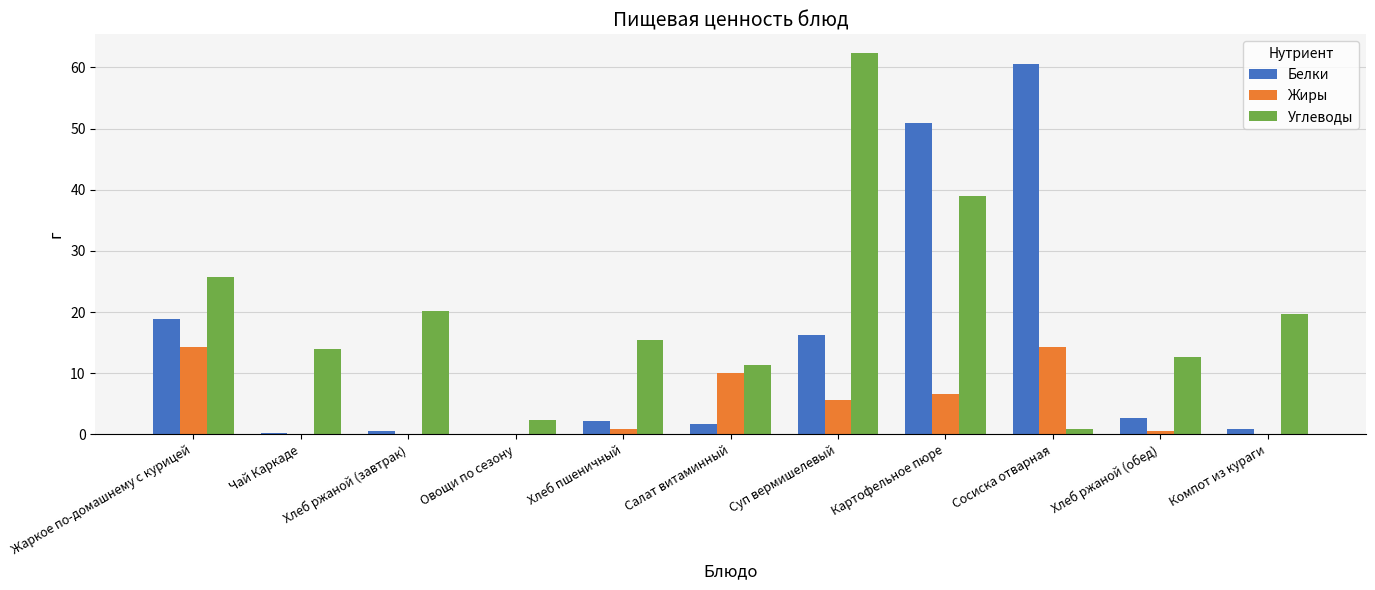

What is the highest value of the Жиры series?

14.3